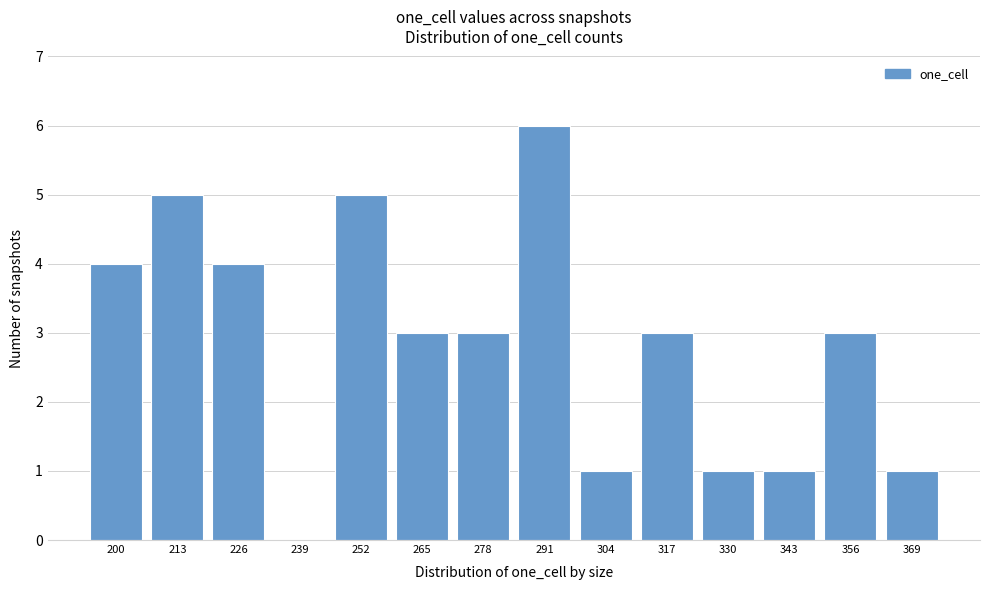

Reading right to left, transcribe all the data shown in this chart.

369=1	356=3	343=1	330=1	317=3	304=1	291=6	278=3	265=3	252=5	239=0	226=4	213=5	200=4